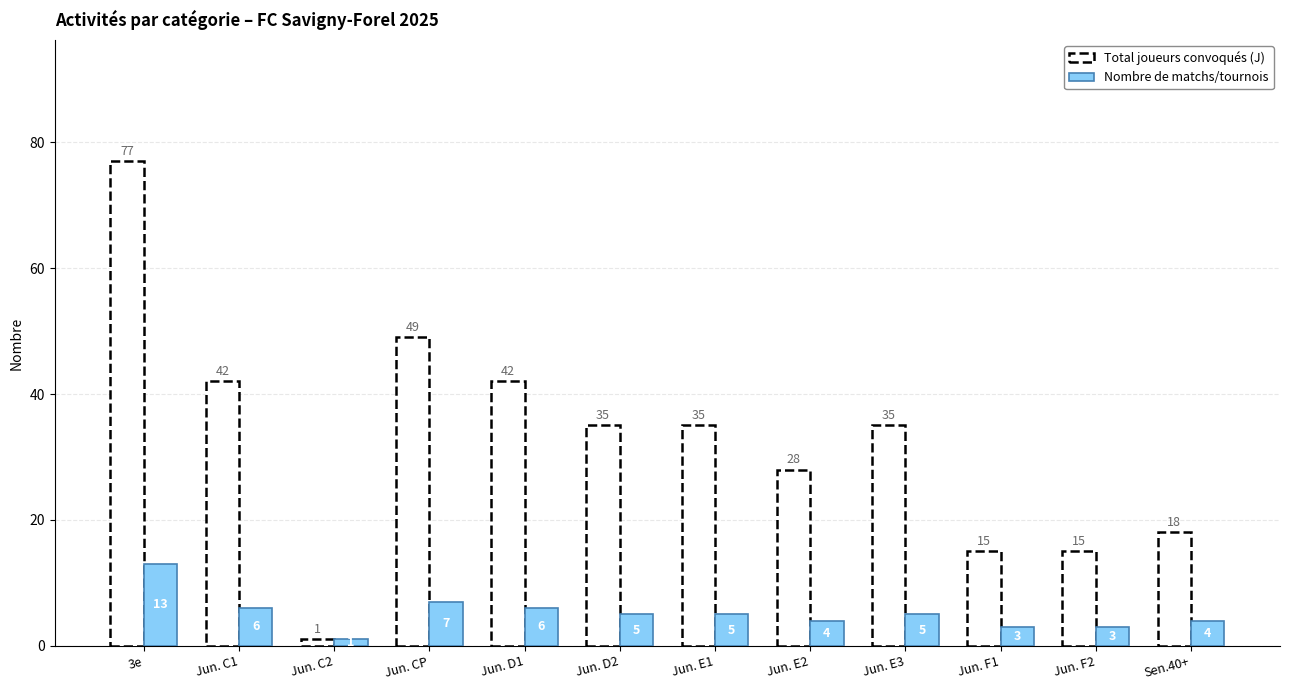

What is the label of the 1st bar from the left?

3e